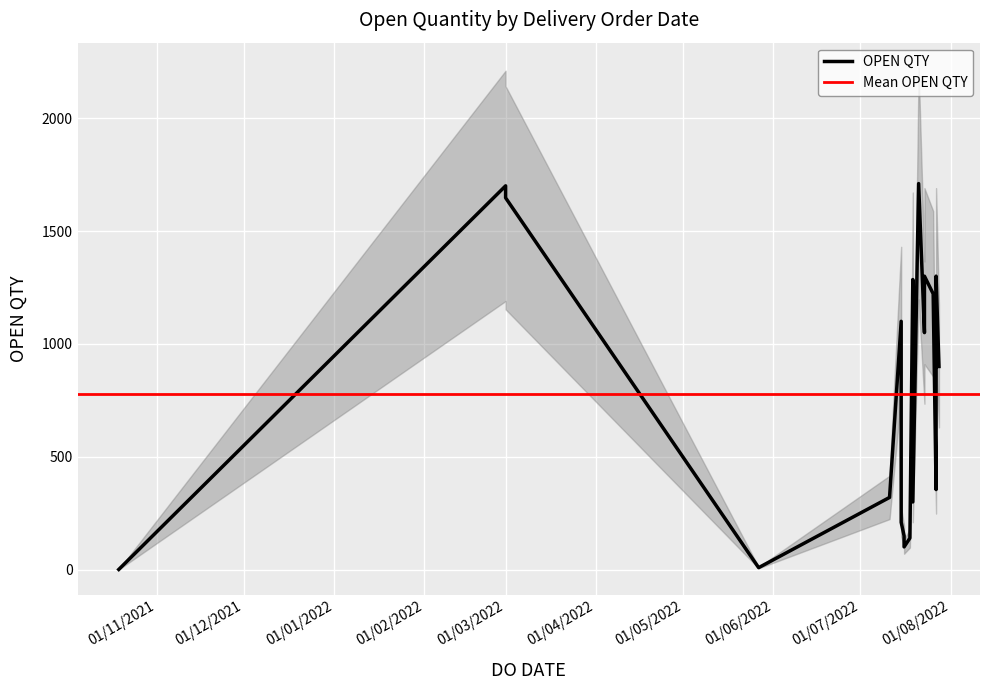

How many lines are shown in the chart?

1